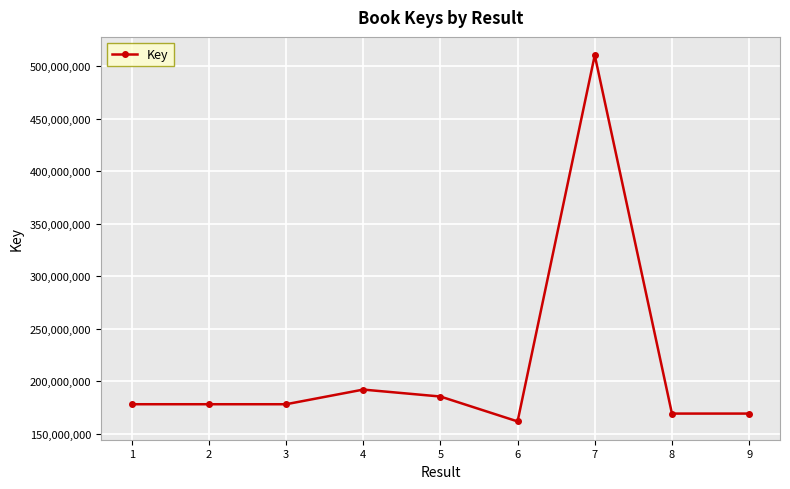

What is the difference between the second highest and second lowest values?

22857605